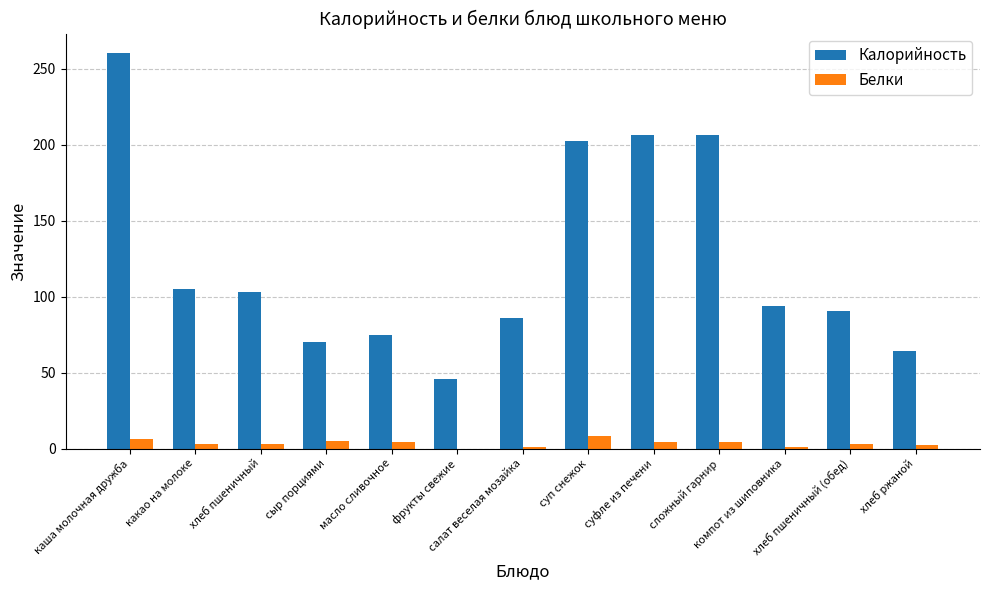

What is the maximum value shown in the chart?

260.0